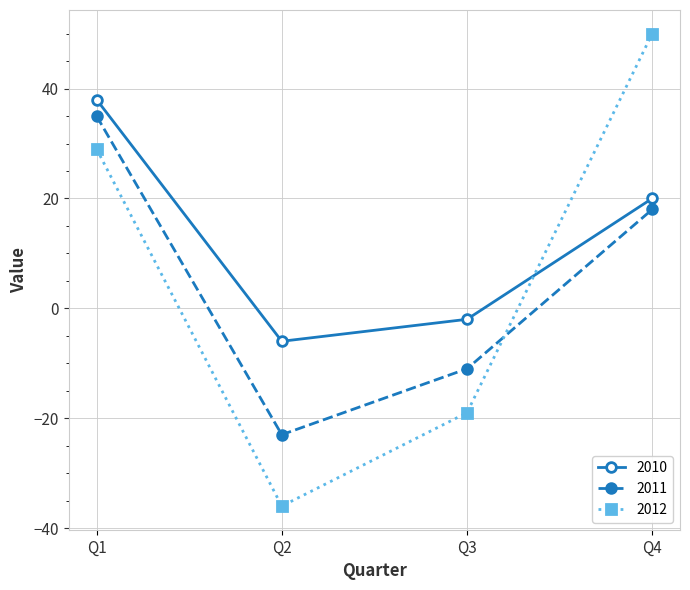

Reading left to right, extract all data points from this chart.

2010: 38	-6	-2	20
2011: 35	-23	-11	18
2012: 29	-36	-19	50